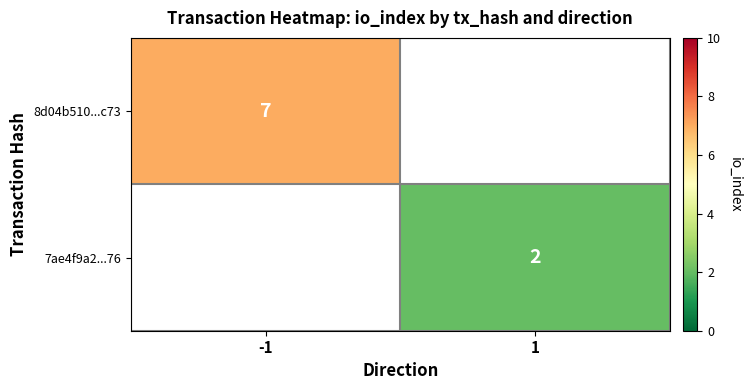

At how many categories does at least one series exceed 5?

1